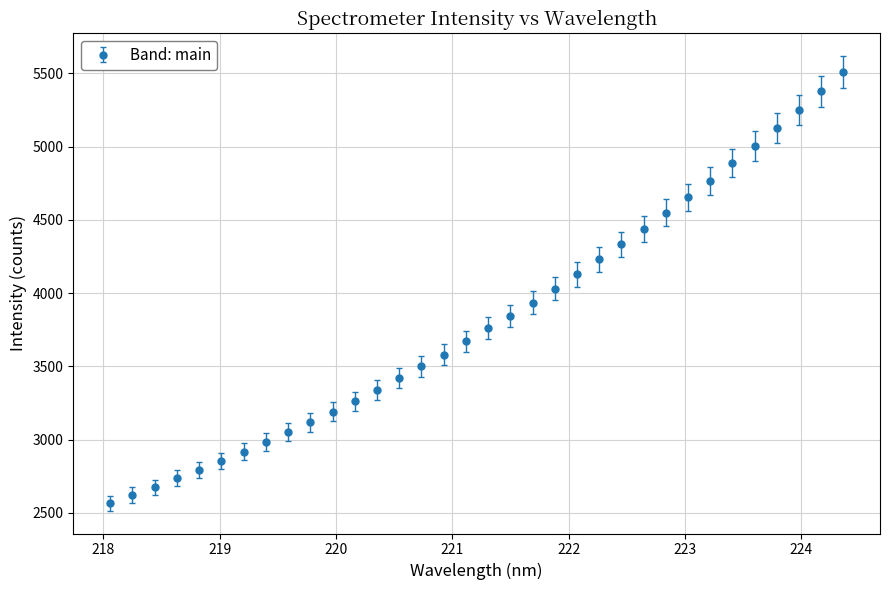

What is the value of the 4th point from the left?

2736.3